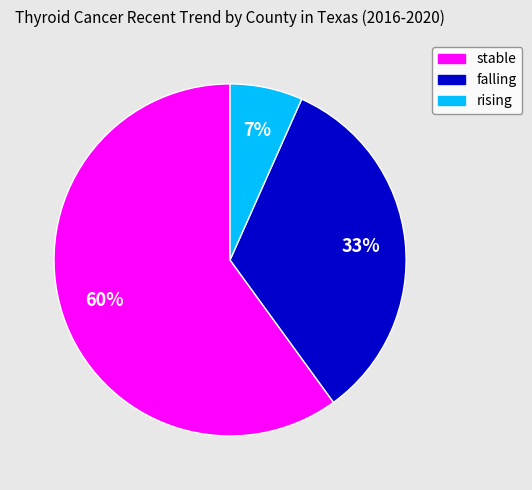

What is the smallest slice in the pie chart?

rising